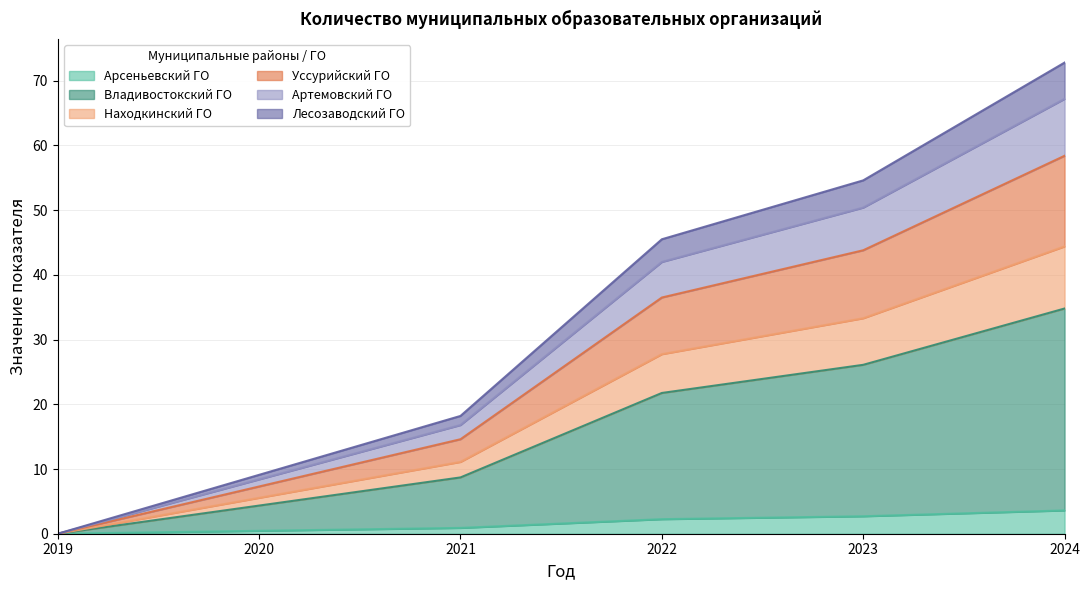

Reading left to right, list all the values displayed in this chart.

Арсеньевский ГО: 2019=0.0	2020=0.5	2021=0.9	2022=2.2	2023=2.7	2024=3.6
Владивостокский ГО: 2019=0.0	2020=4.3	2021=8.7	2022=21.8	2023=26.1	2024=34.8
Находкинский ГО: 2019=0.0	2020=5.5	2021=11.1	2022=27.8	2023=33.3	2024=44.4
Уссурийский ГО: 2019=0.0	2020=7.3	2021=14.6	2022=36.5	2023=43.8	2024=58.4
Артемовский ГО: 2019=0.0	2020=8.4	2021=16.8	2022=42.0	2023=50.4	2024=67.2
Лесозаводский ГО: 2019=0.0	2020=9.1	2021=18.2	2022=45.5	2023=54.6	2024=72.8